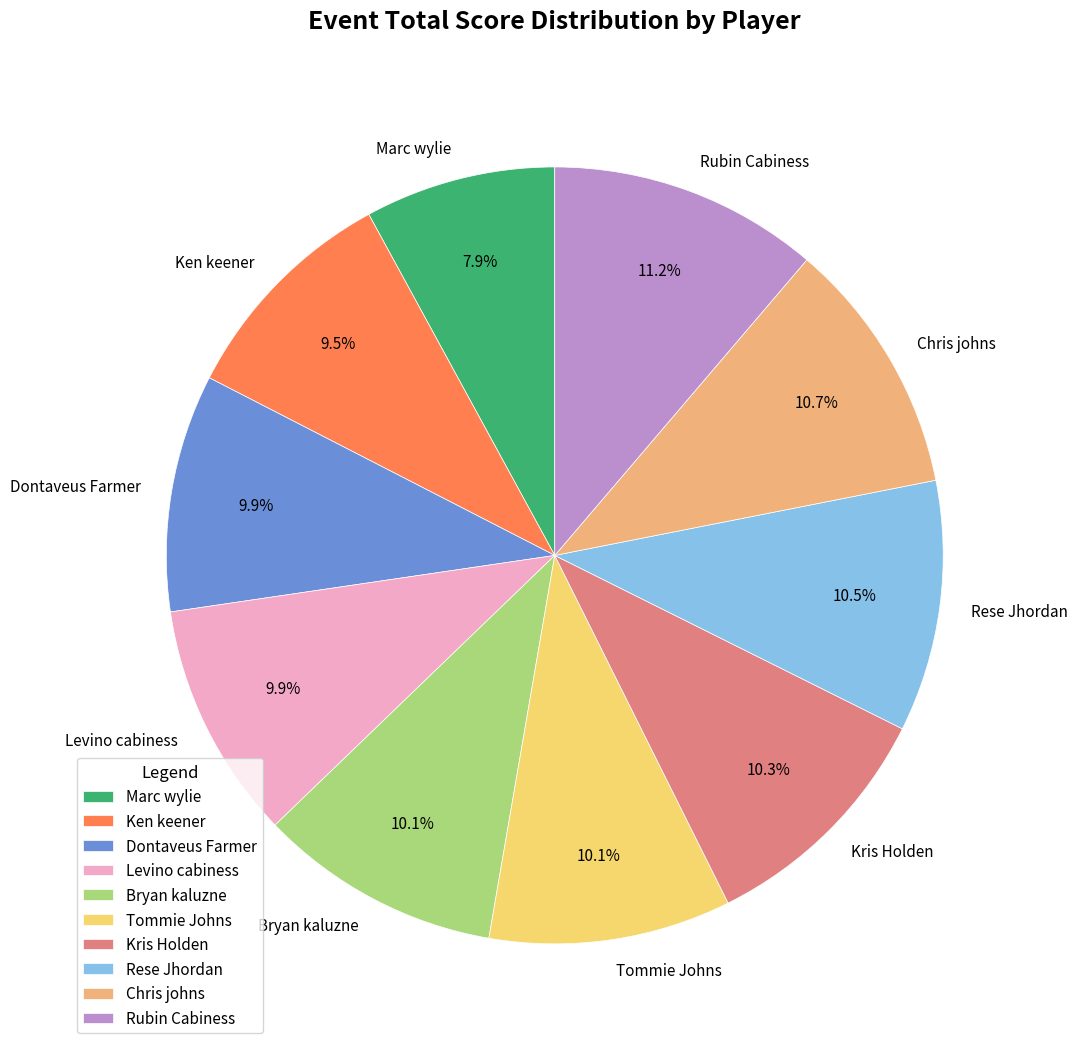

To the nearest percent, what portion does Tommie Johns represent?

10%